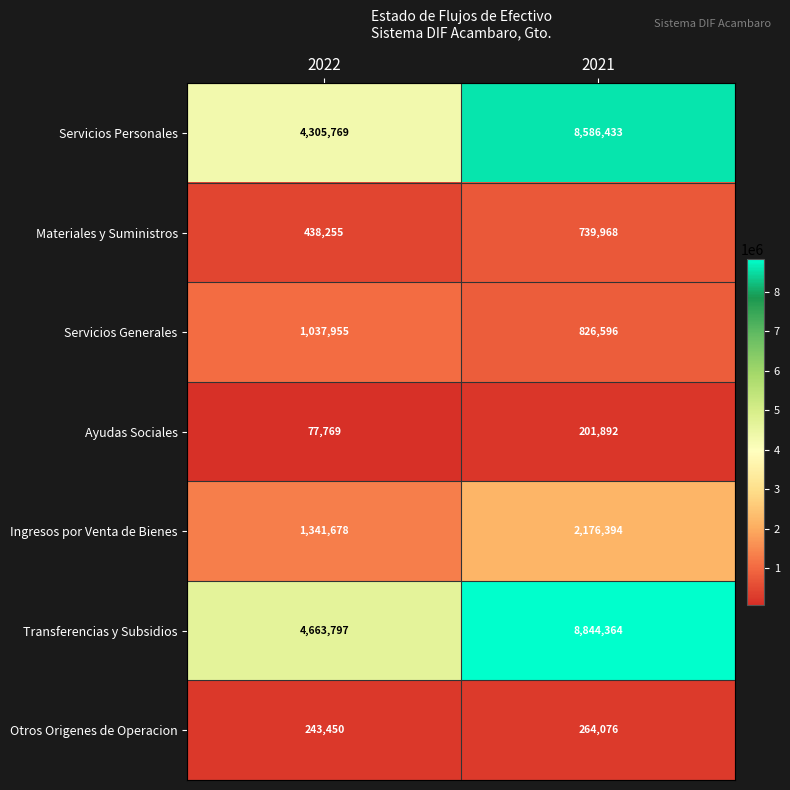

What is the difference between the Transferencias y Subsidios values at 2022 and 2021?

4180567